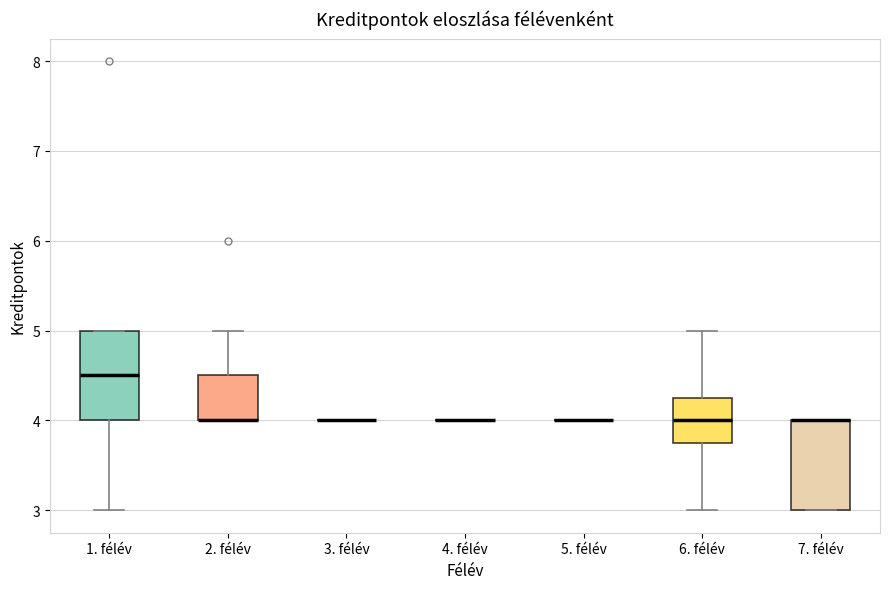

Reading left to right, read every box against the y-axis: the position of its median line, the range the box covers, and the ends of its whiskers. The values are not printed on the chart, so give them approximately, as read against the axis.

1. félév: median 4.5, box 4.0 to 5.0, whiskers 3.0 to 5.0
2. félév: median 4.0 (drawn on the box's lower edge), box 4.0 to 4.5, whiskers 4.0 to 5.0
3. félév: box collapsed to a line at 4.0, whiskers 4.0 to 4.0
4. félév: box collapsed to a line at 4.0, whiskers 4.0 to 4.0
5. félév: box collapsed to a line at 4.0, whiskers 4.0 to 4.0
6. félév: median 4.0, box 3.8 to 4.3, whiskers 3.0 to 5.0
7. félév: median 4.0 (drawn on the box's upper edge), box 3.0 to 4.0, whiskers 3.0 to 4.0